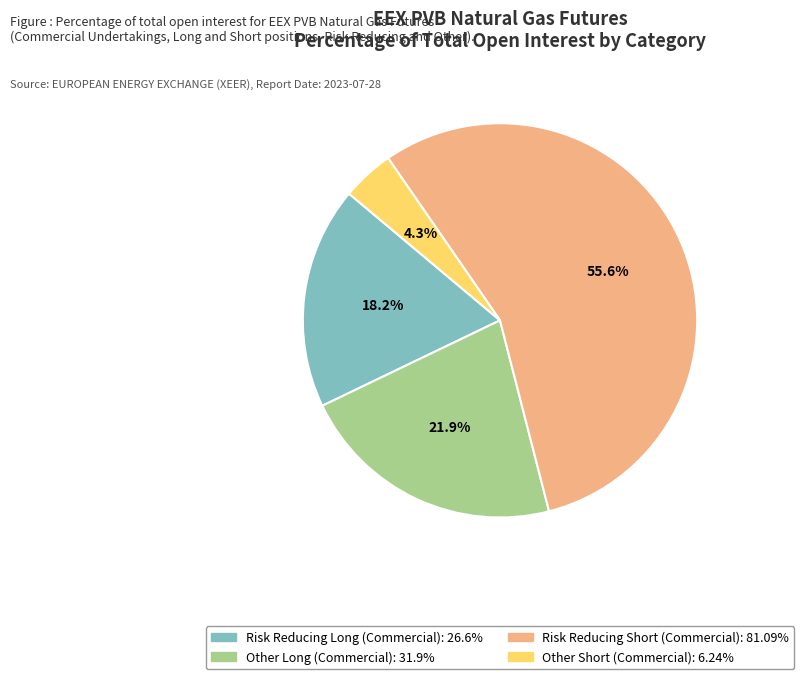

Does Risk Reducing Short (Commercial): 81.09% represent more than half of the total?

Yes